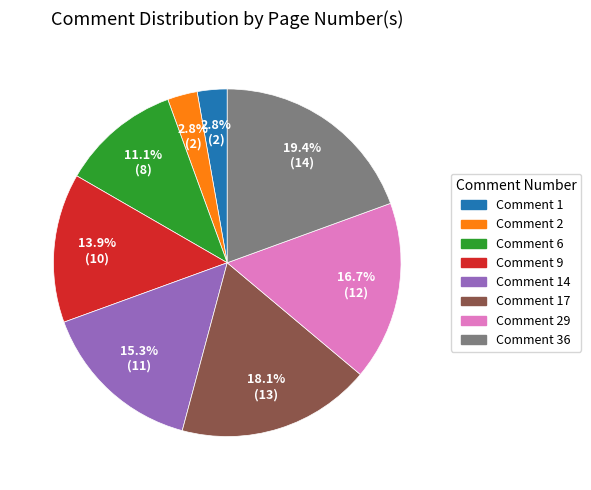

Is there a majority slice in this chart?

No